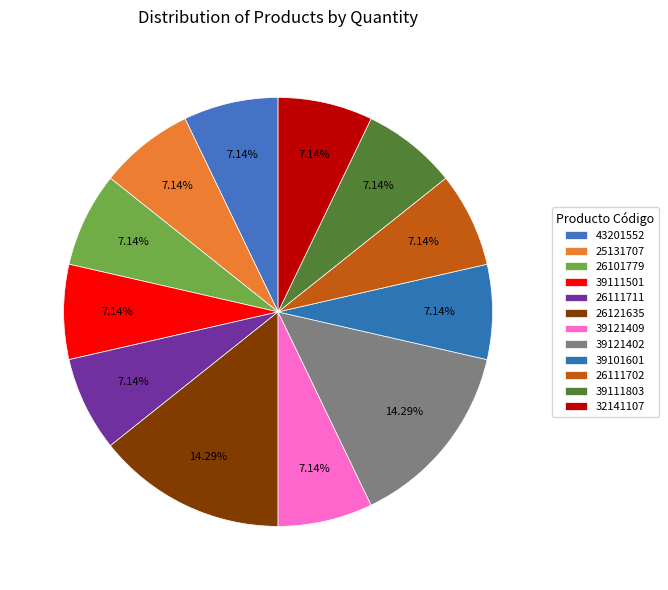

Rank the categories by value from lowest to highest.

43201552, 25131707, 26101779, 39111501, 26111711, 39121409, 39101601, 26111702, 39111803, 32141107, 26121635, 39121402